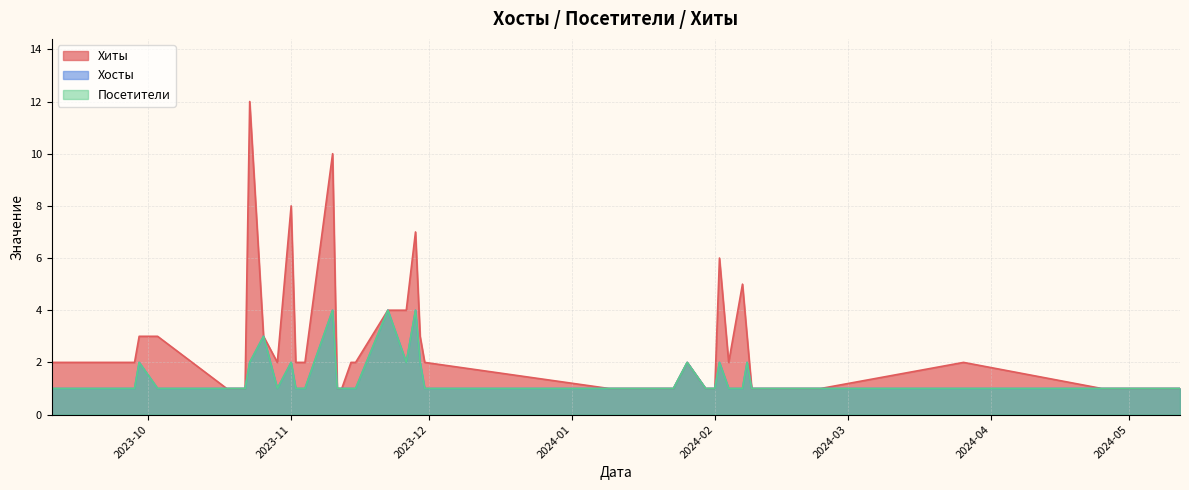

Which category has the highest value in the Посетители series?

2023-11-10